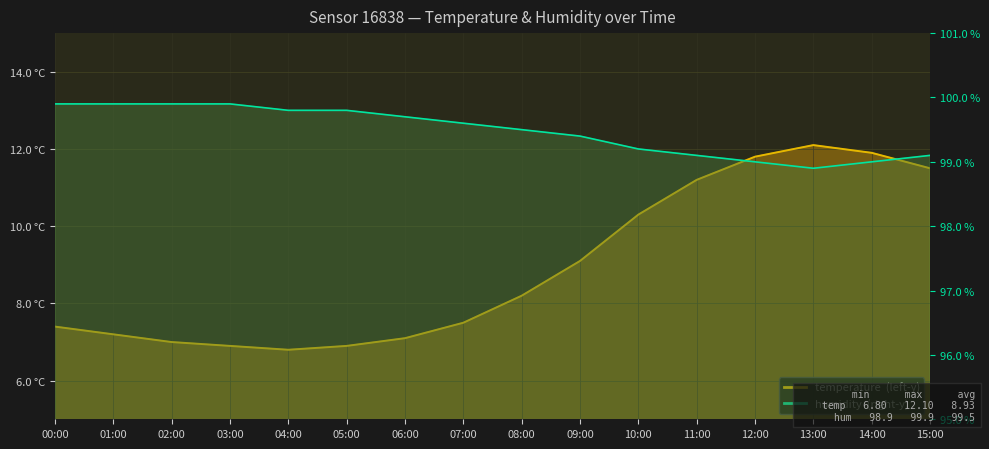

Is the value of humidity at 14:00 greater than the value of temperature at 02:00?

Yes